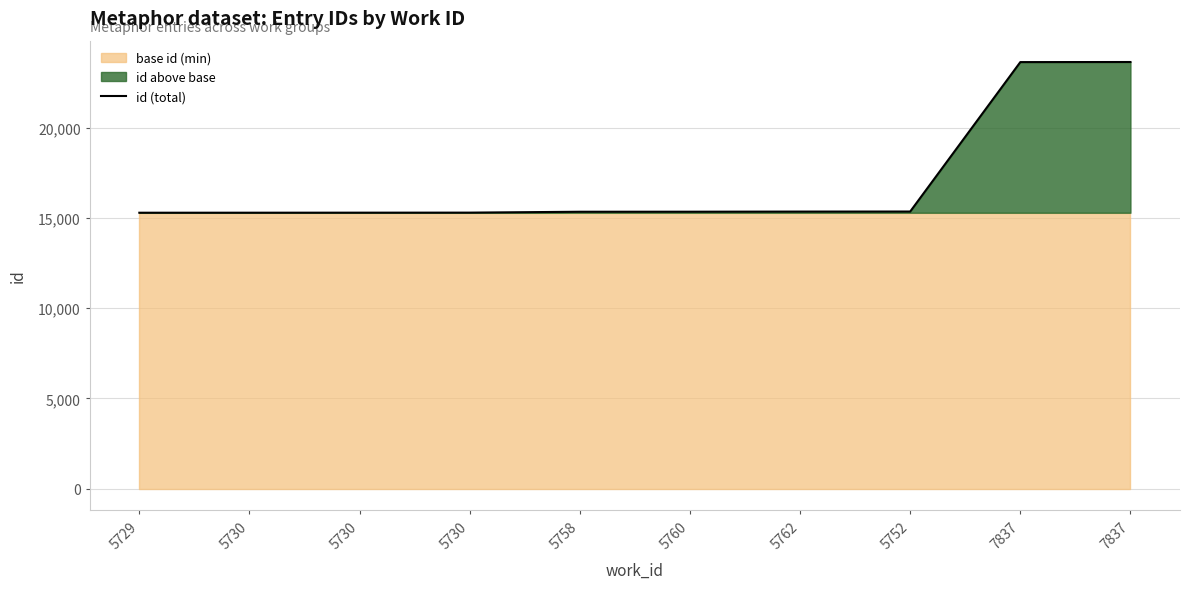

True or false: the data shows 15286 at 5729.

True